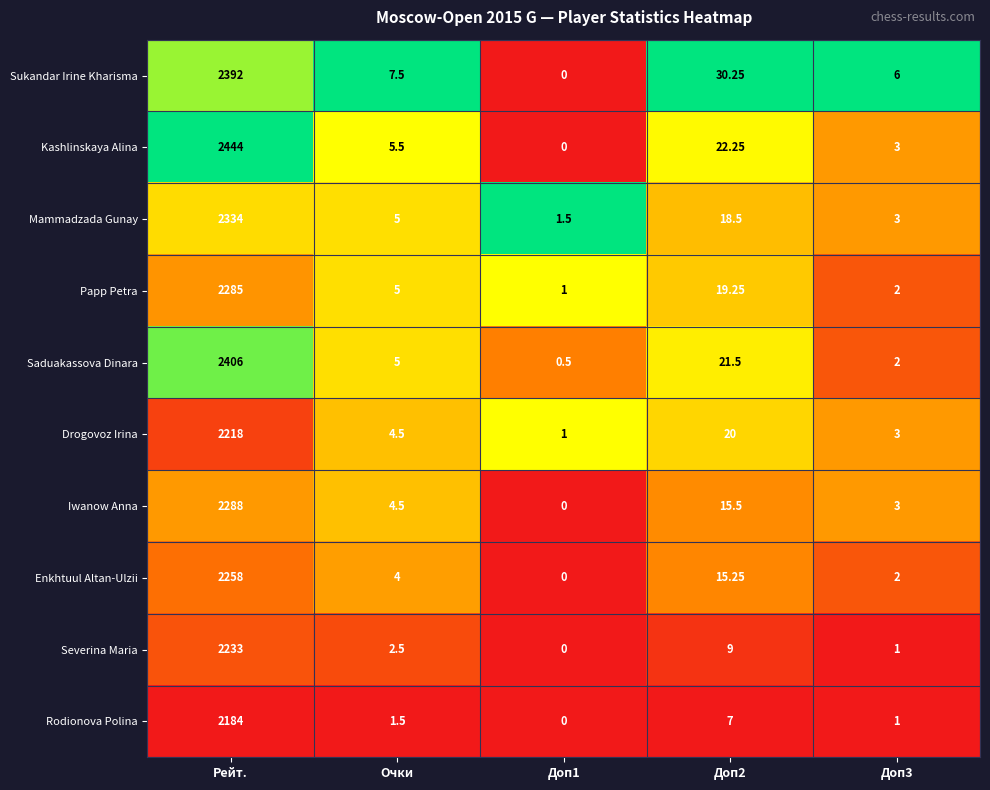

At Доп2, list the series in order from smallest to largest.

Rodionova Polina, Severina Maria, Enkhtuul Altan-Ulzii, Iwanow Anna, Mammadzada Gunay, Papp Petra, Drogovoz Irina, Saduakassova Dinara, Kashlinskaya Alina, Sukandar Irine Kharisma